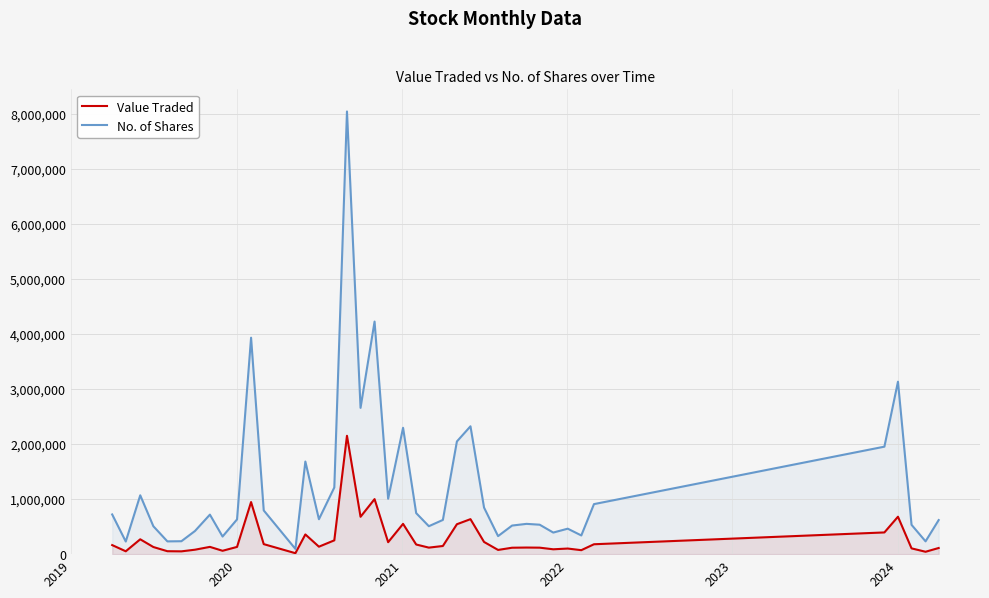

Does the chart have visible grid lines?

Yes